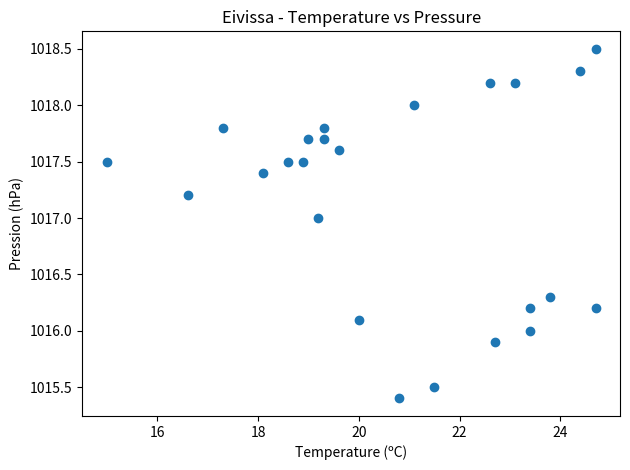

What is the range of Y values (max minus min)?

3.1